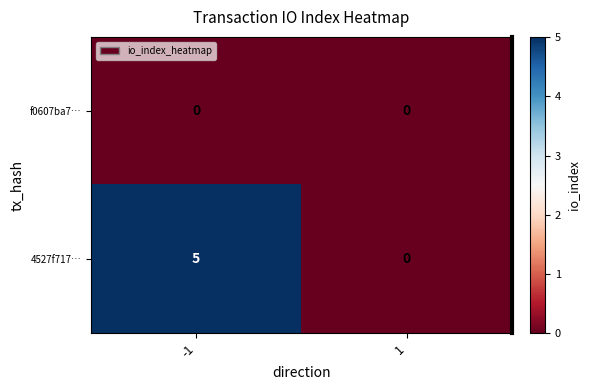

Which series has the largest total across all categories?

4527f717…